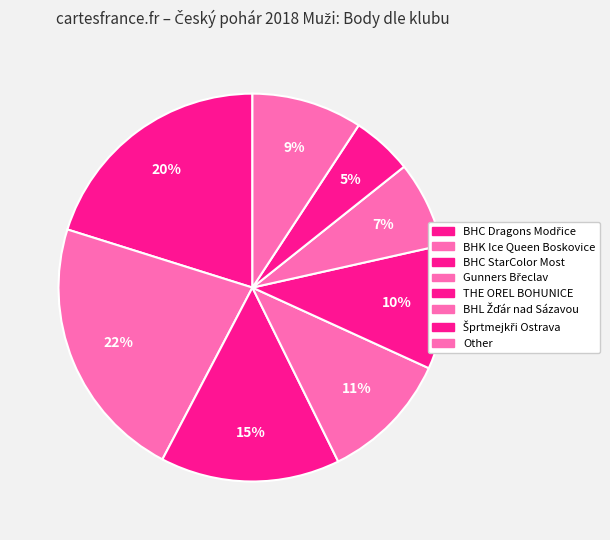

Rank the categories by value from lowest to highest.

Šprtmejkři Ostrava, BHL Žďár nad Sázavou, Gunners Břeclav, THE OREL BOHUNICE, BHC Dragons Modřice, BHC StarColor Most, Other, BHK Ice Queen Boskovice